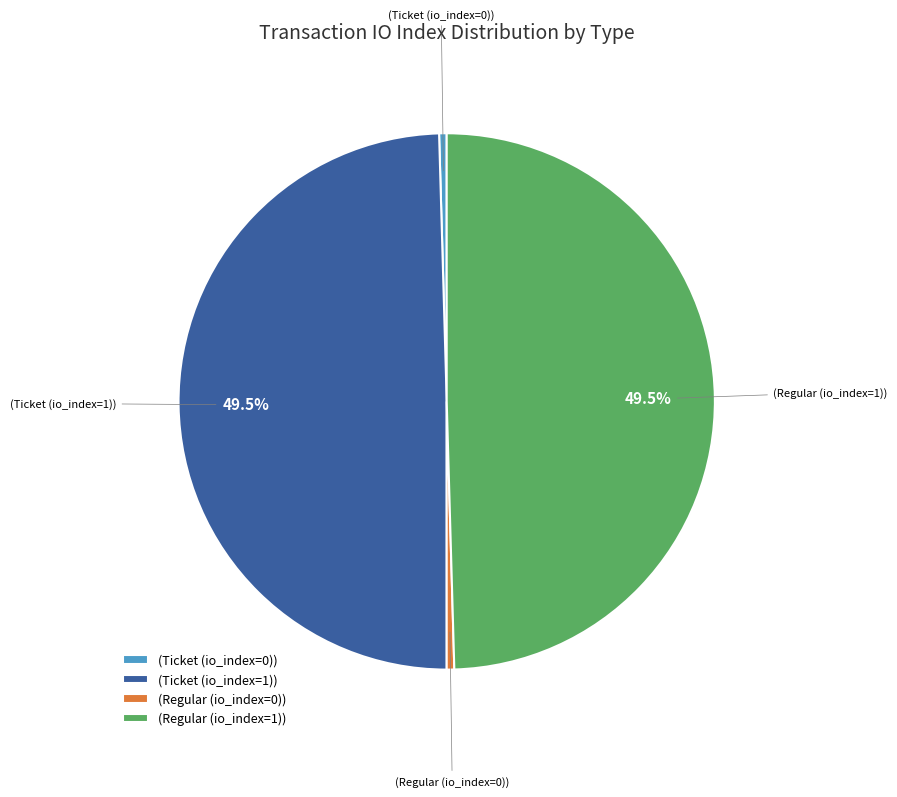

Does any single category account for the majority?

No